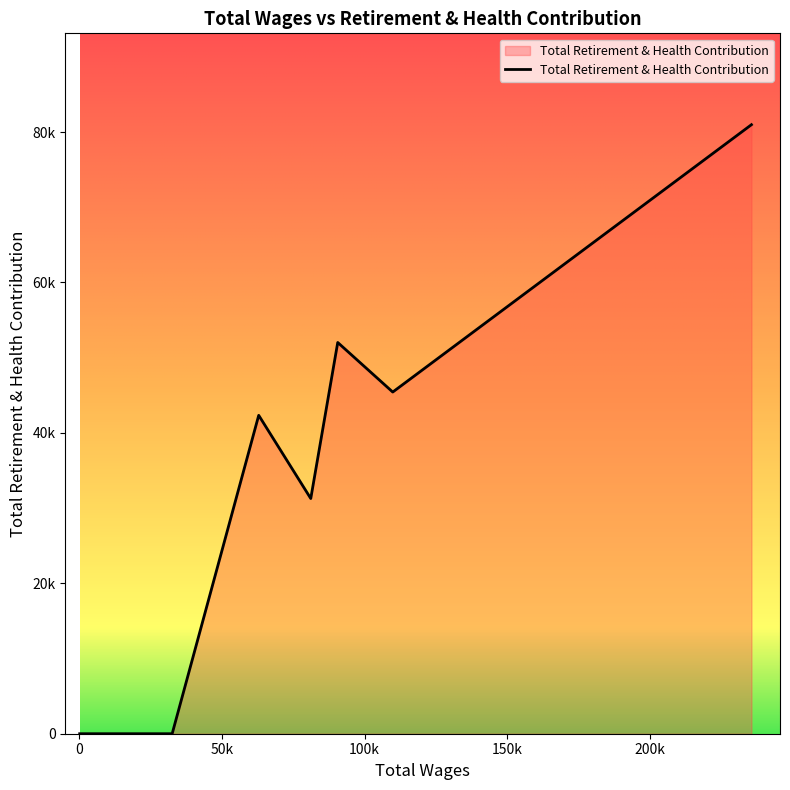

Does the chart display data point markers on the line(s)?

No